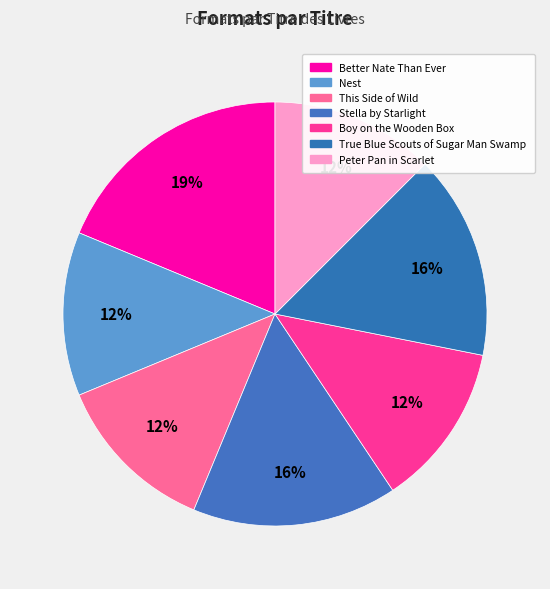

How many segments does this pie chart have?

7